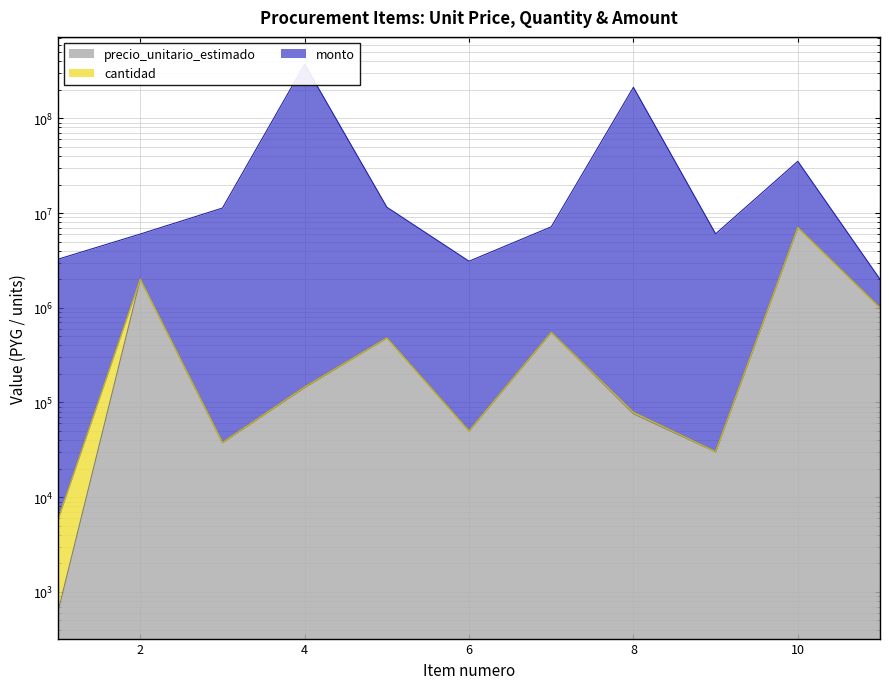

What is the approximate value of monto at 5?

11520023